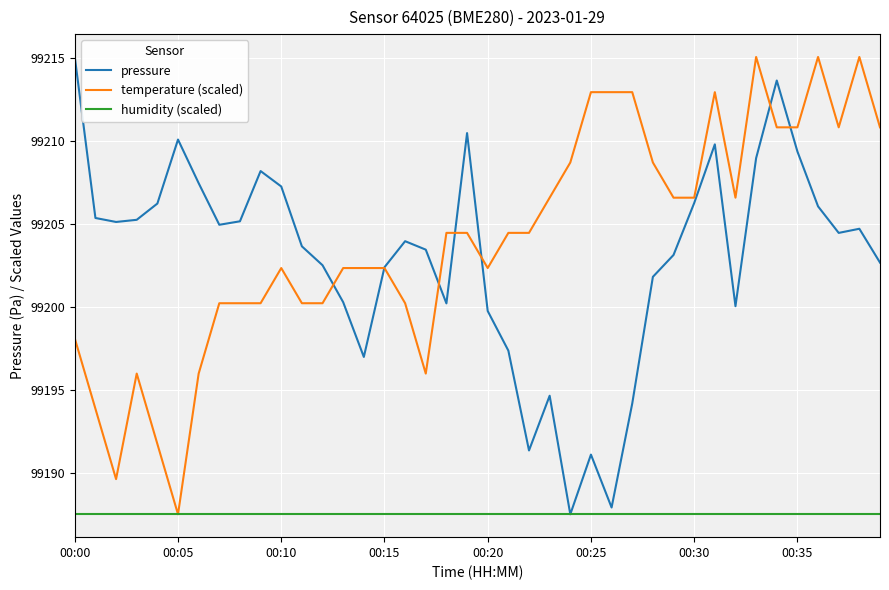

What is the minimum value for pressure?

99187.5